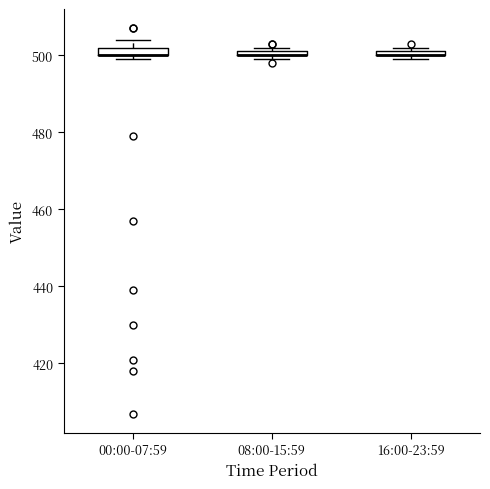

Where is the upper edge of the box for 00:00-07:59 on the y-axis? The values are not printed on the chart, so give them approximately, as read against the axis.

502